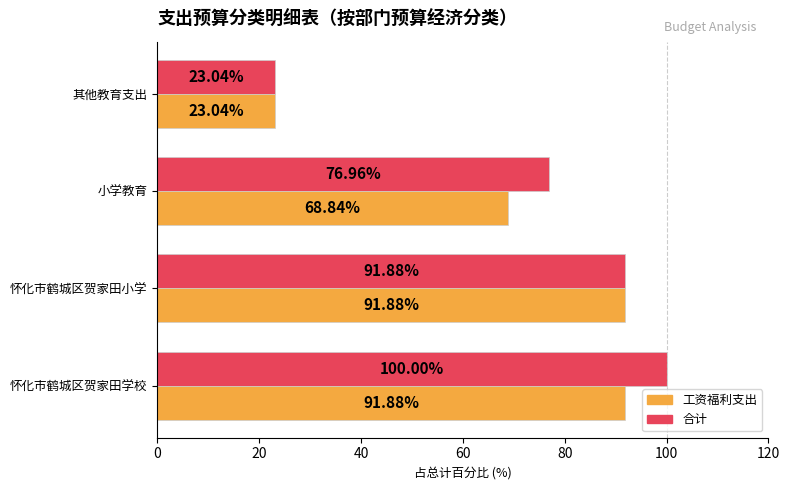

Count the number of data series in this chart.

2